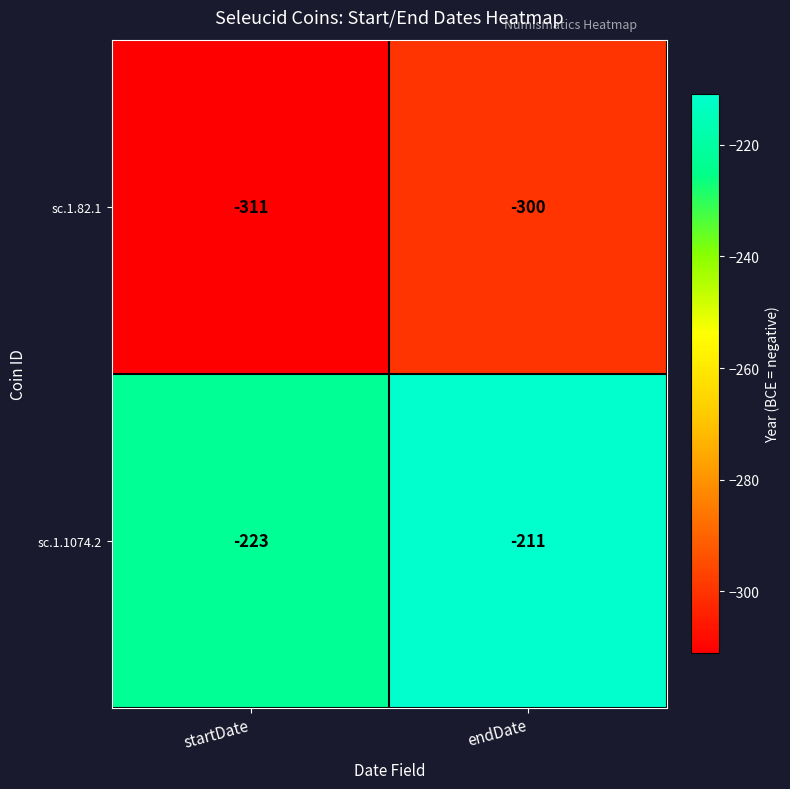

Reading left to right, what are all the values shown in this chart?

sc.1.82.1: startDate=-311	endDate=-300
sc.1.1074.2: startDate=-223	endDate=-211